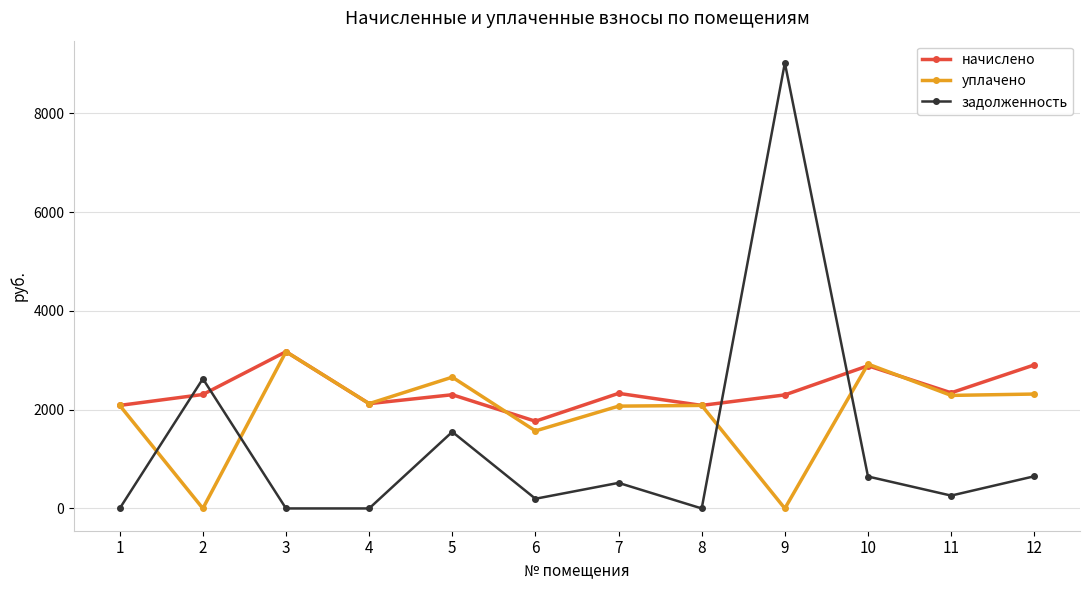

What are all the series names shown in the legend?

начислено, уплачено, задолженность